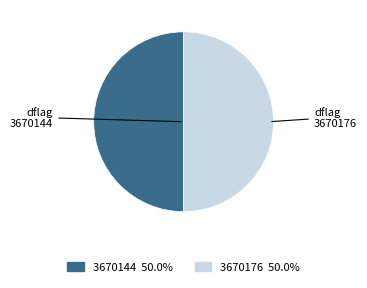

What is the ratio of the value at 3670176 to the value at 3670144?

1.0